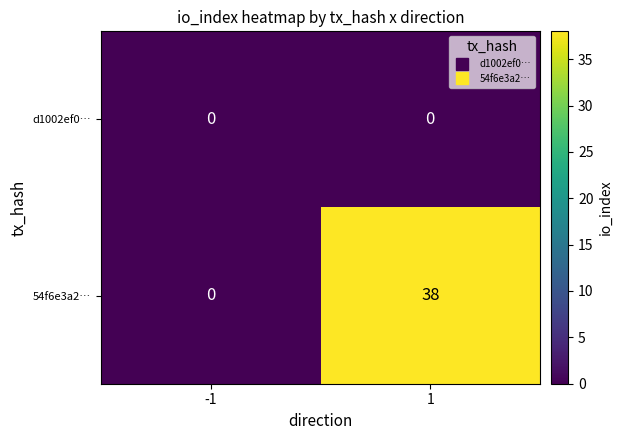

Reading left to right, transcribe all the data shown in this chart.

d1002ef0…: -1=0	1=0
54f6e3a2…: -1=0	1=38